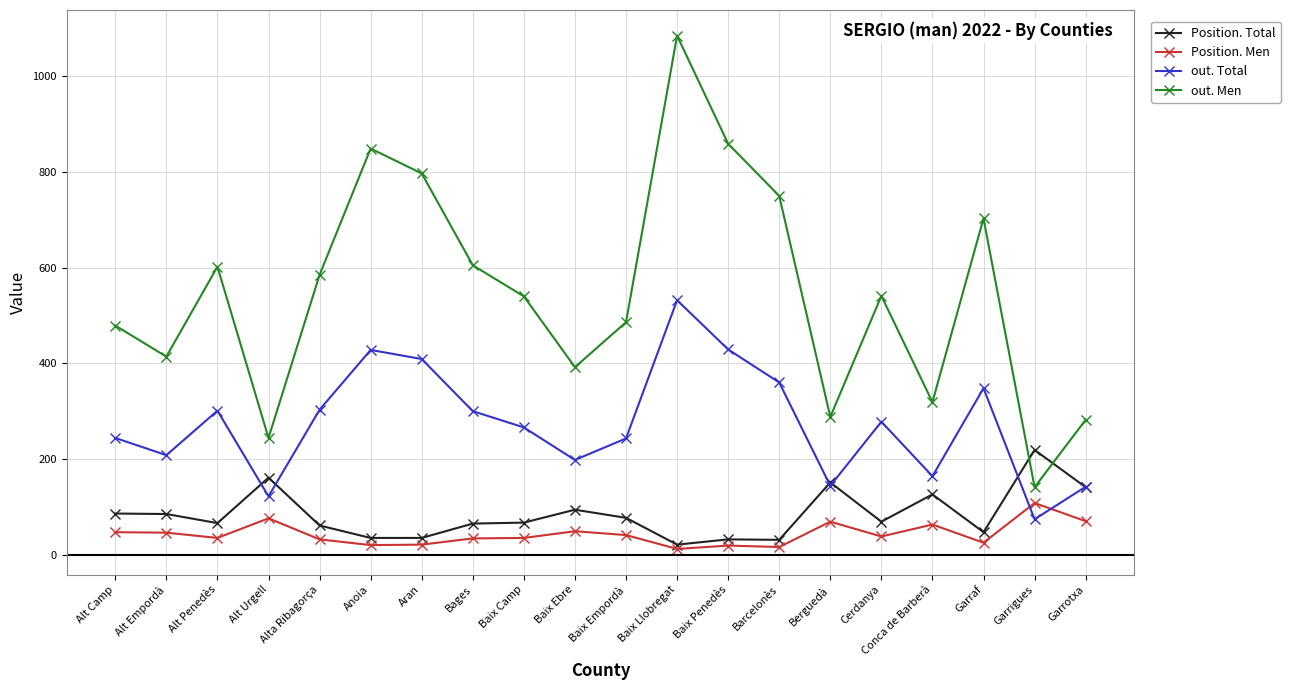

What is the sum of all out. Total values?

5493